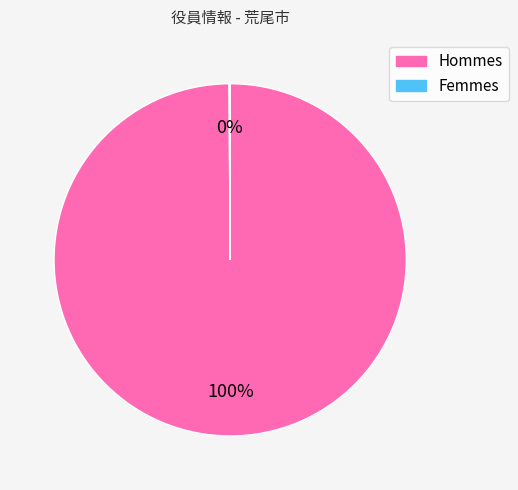

Is there a majority slice in this chart?

Yes